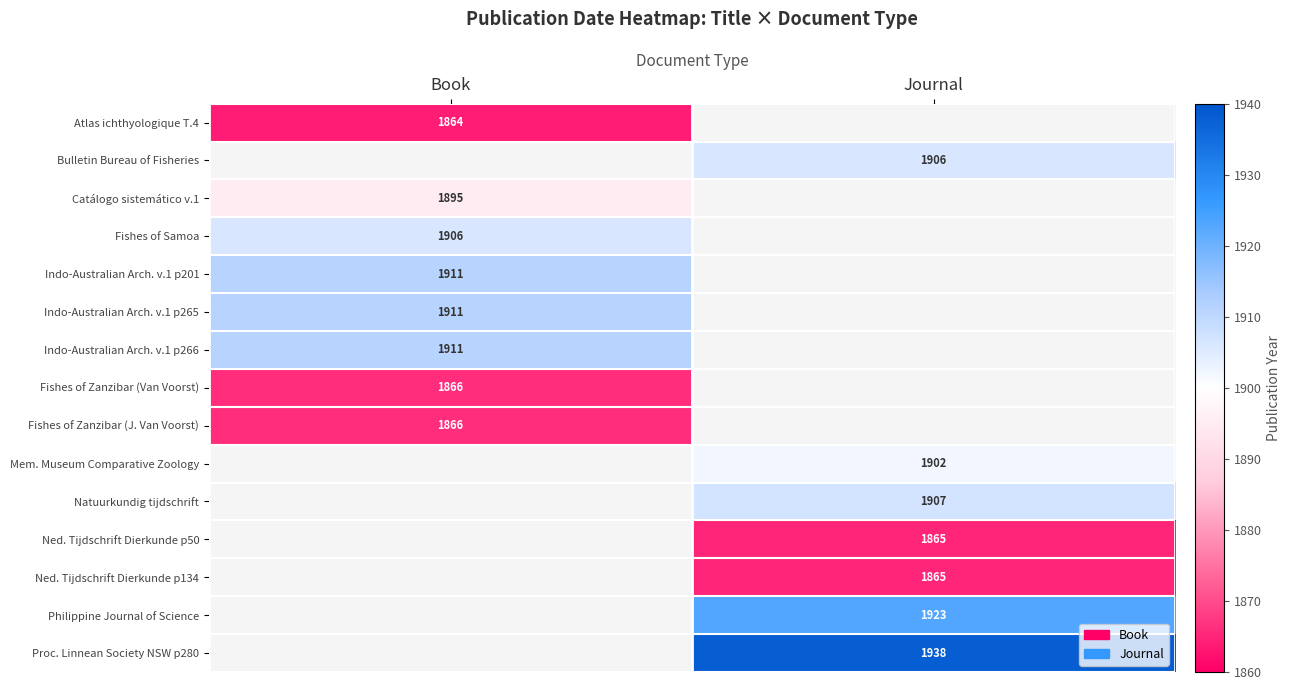

Between Journal and Book, which is larger?

Book